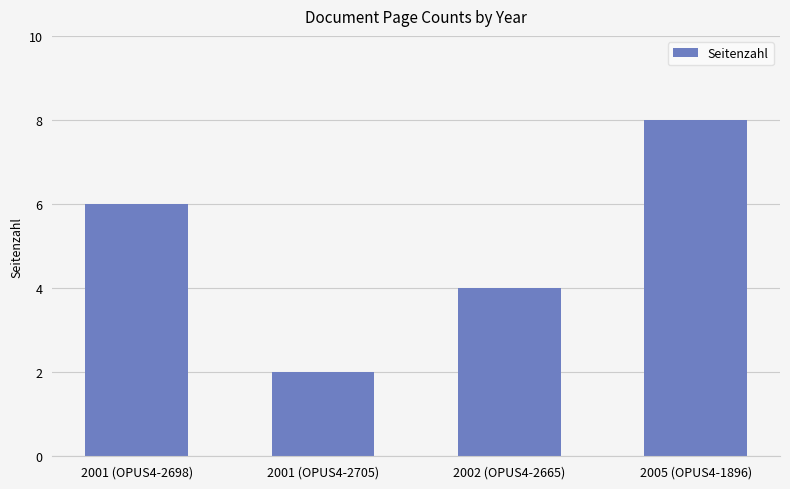

How many values are below 6?

2